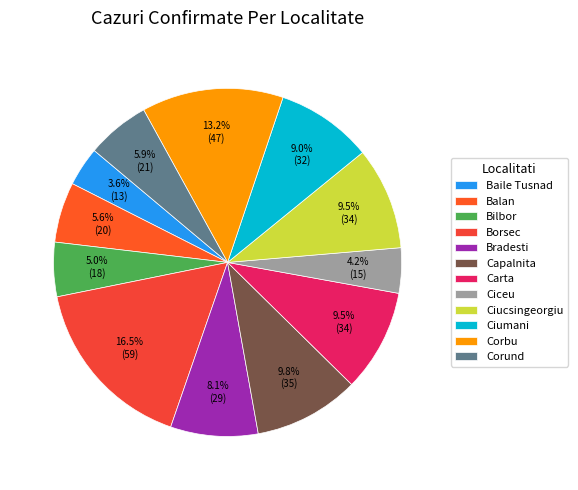

What is the change in value from Borsec to Bradesti?

-30